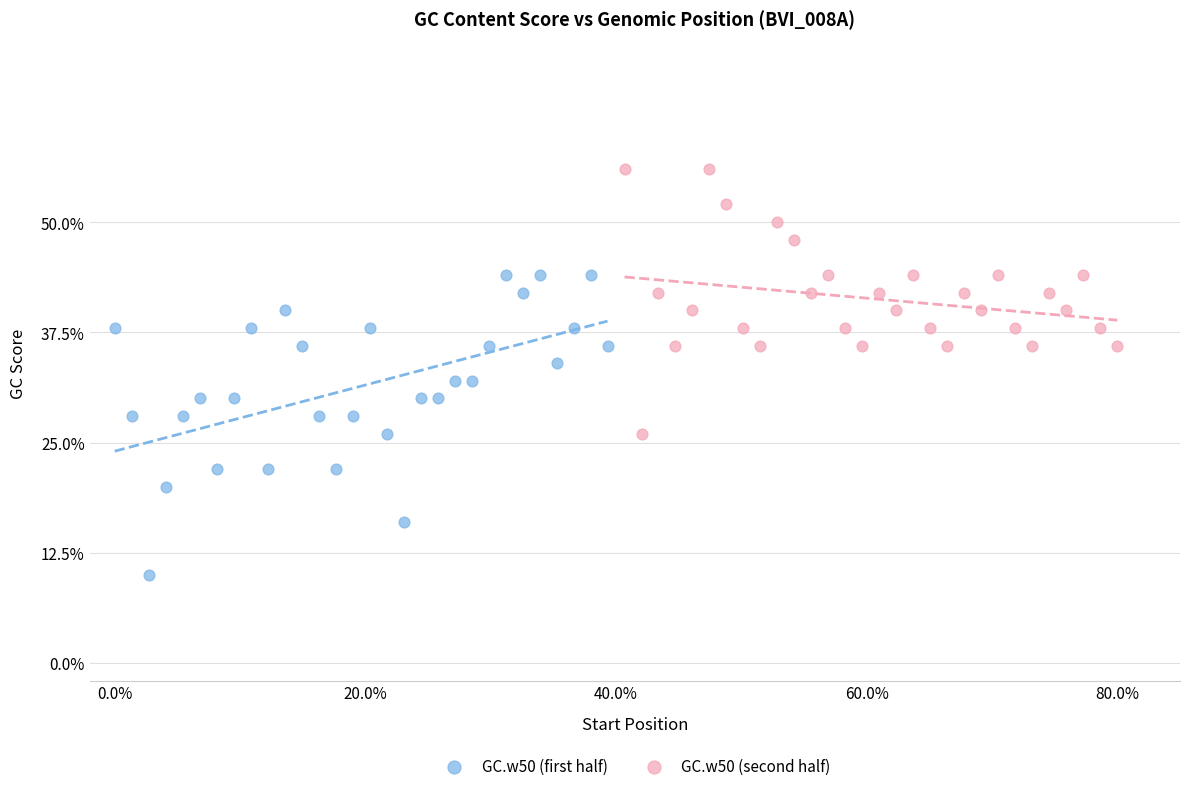

Which series contains the highest Y value?

GC.w50 (second half)